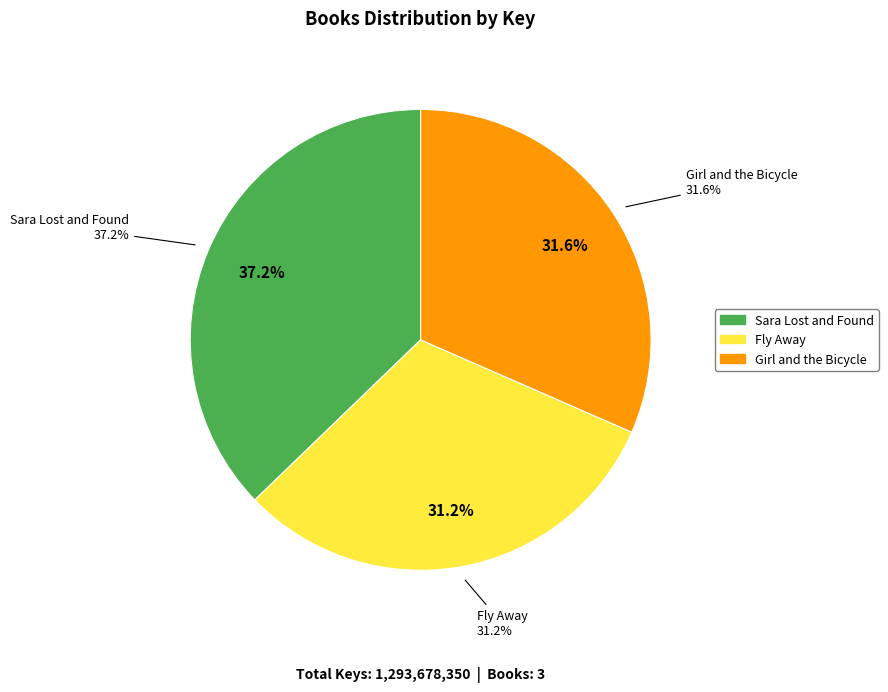

What is the smallest slice in the pie chart?

Fly Away